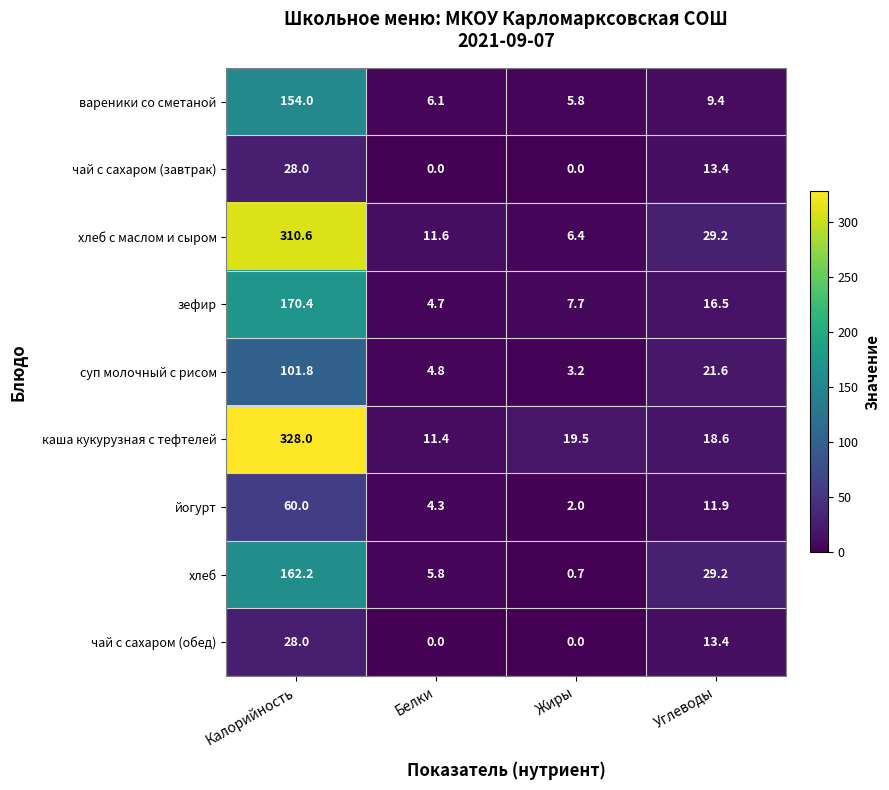

The чай с сахаром (обед) series shows 14.0 at Жиры. True or false?

False